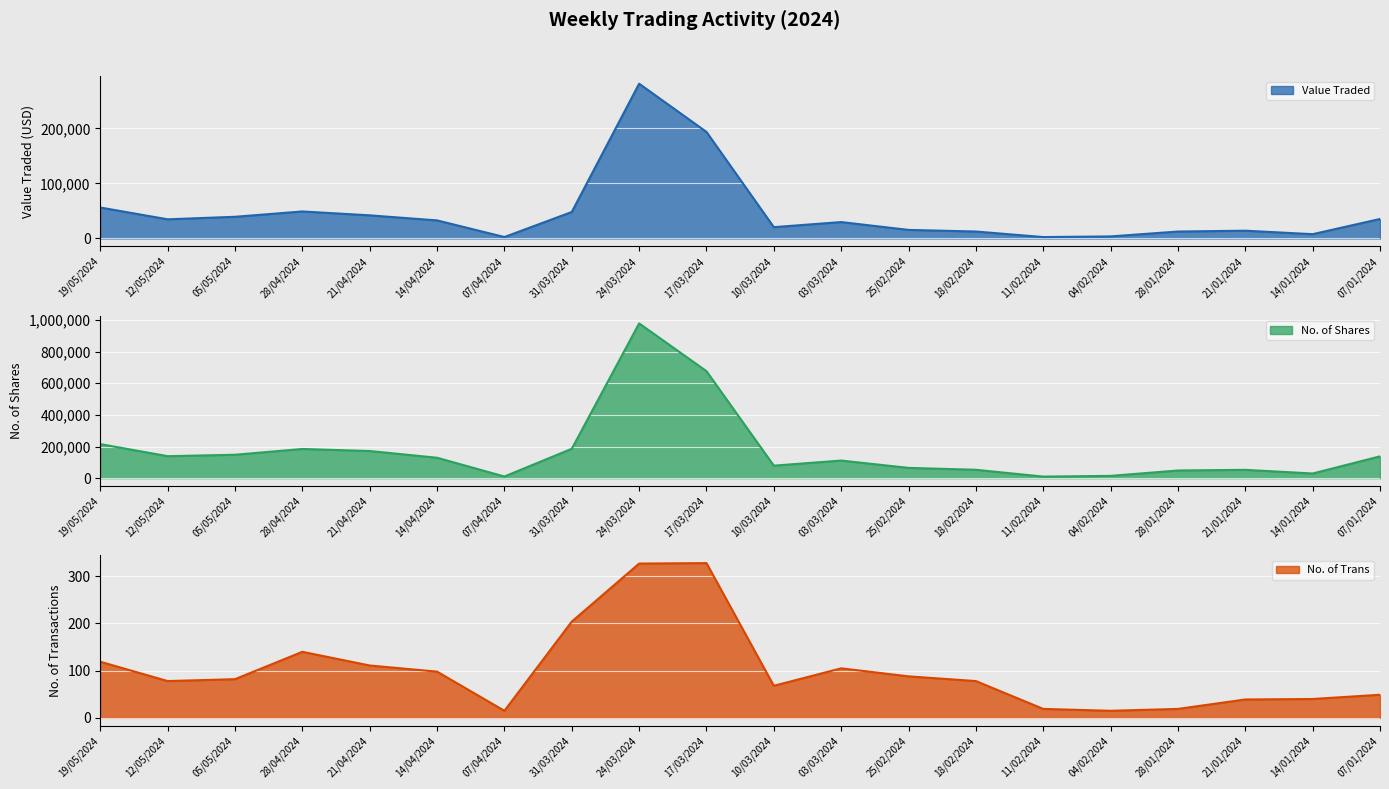

How many data points does each series have?

20